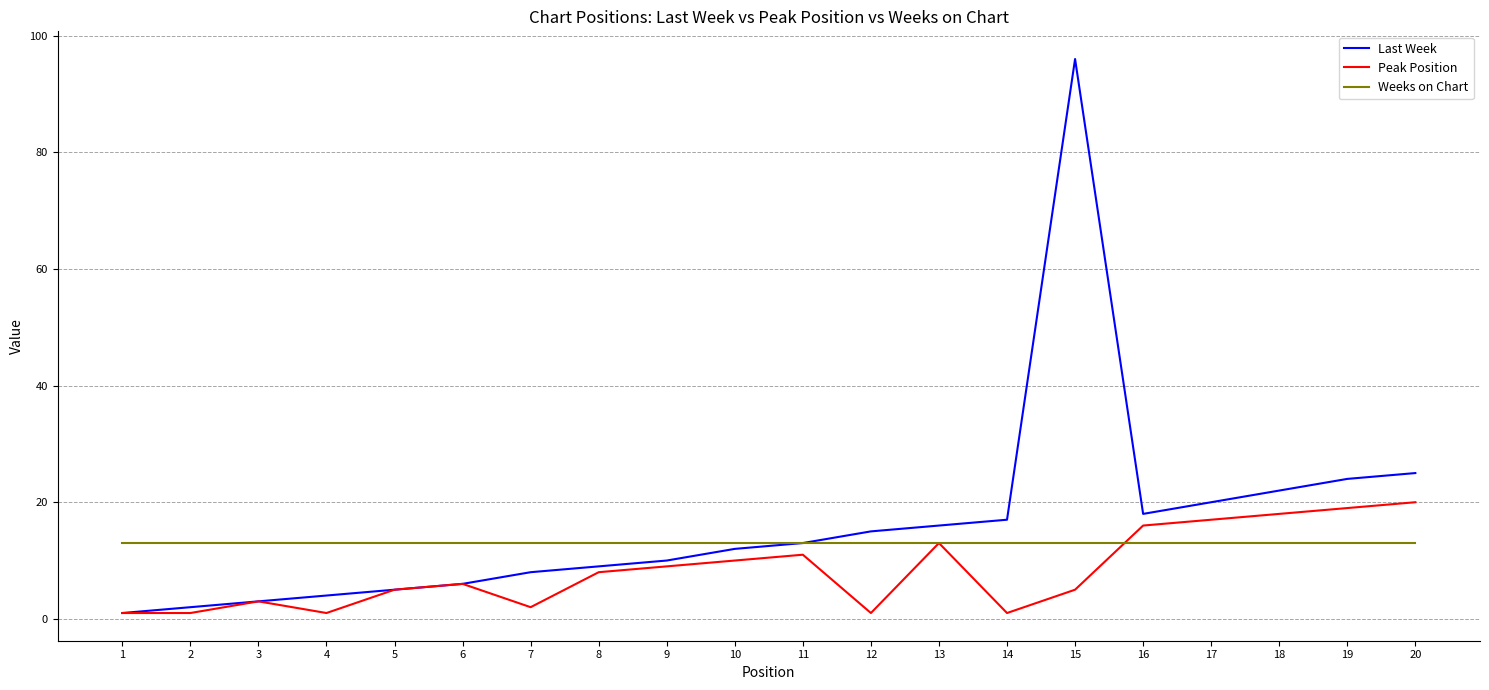

How many lines are shown in the chart?

3